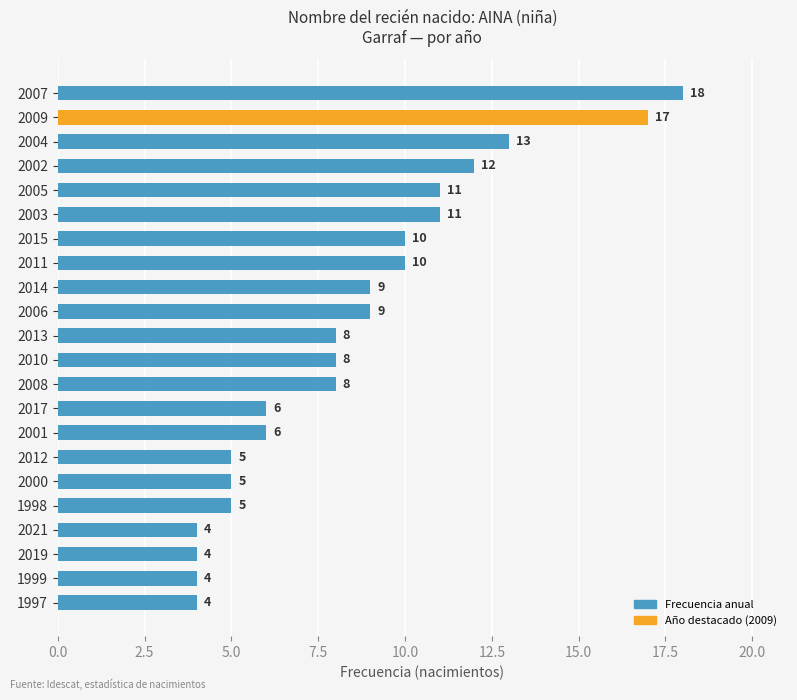

The chart shows a value of 8 at 1998. True or false?

False